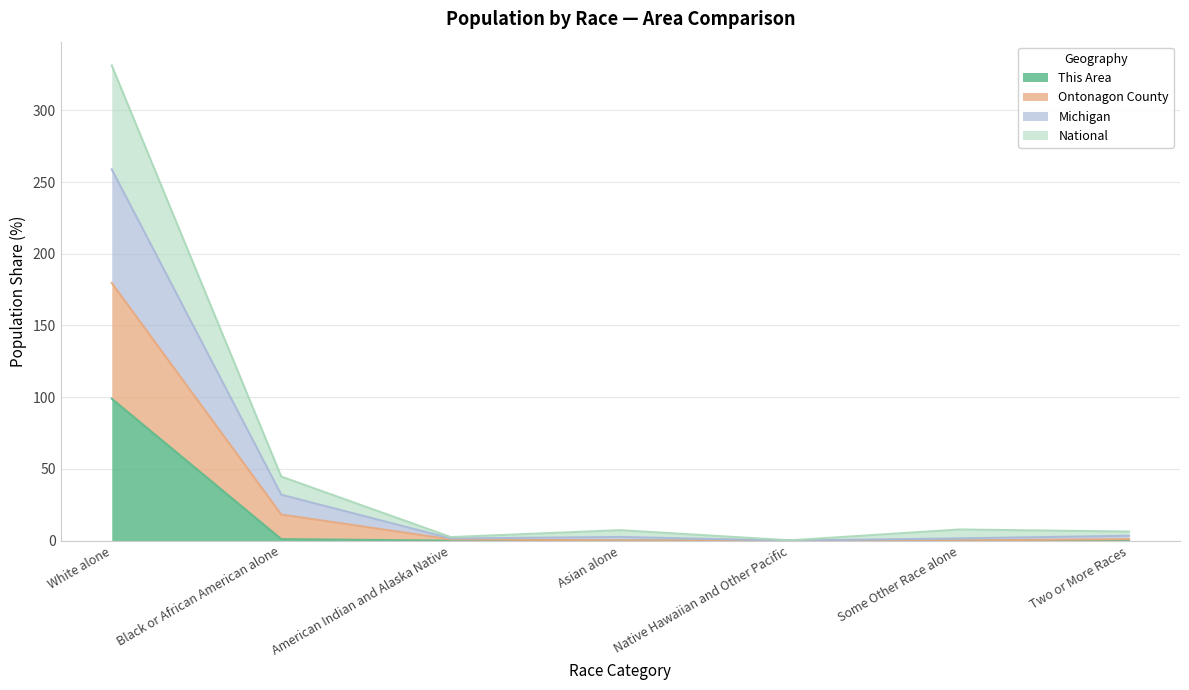

At which label is Michigan closest to 129?

Black or African American alone